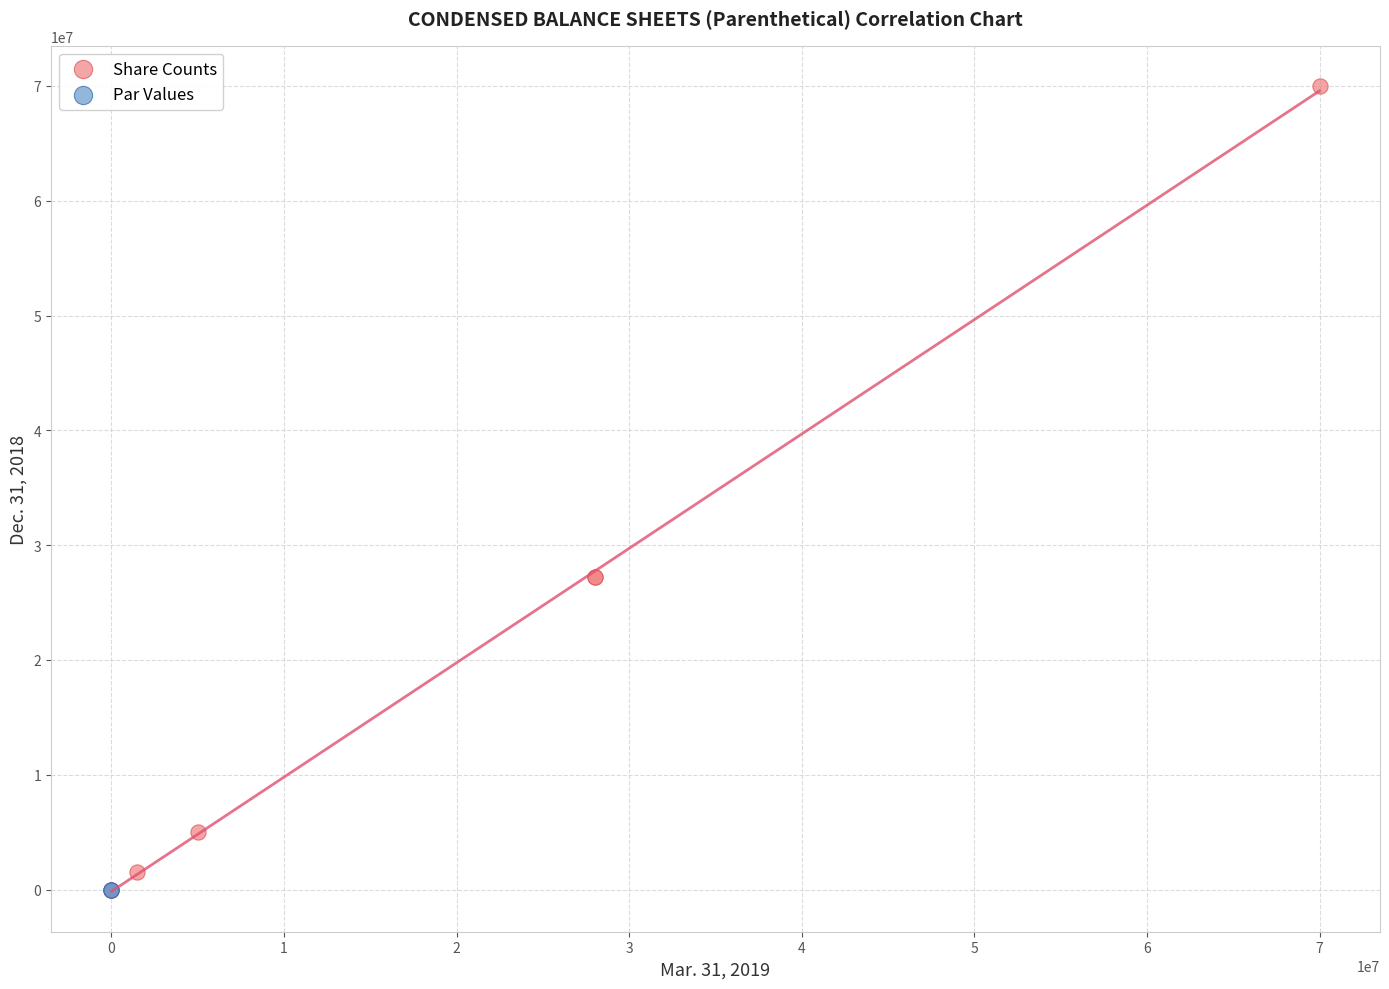

What are all the series names shown in the legend?

Share Counts, Par Values